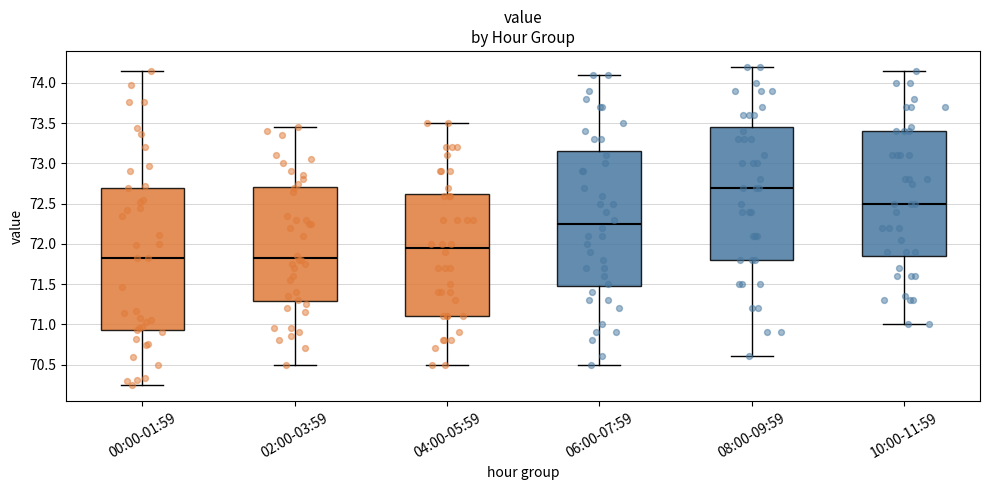

Reading left to right, read every box against the y-axis: the position of its median line, the range the box covers, and the ends of its whiskers. The values are not printed on the chart, so give them approximately, as read against the axis.

00:00-01:59: median 71.85, box 70.95 to 72.70, whiskers 70.25 to 74.15
02:00-03:59: median 71.85, box 71.30 to 72.70, whiskers 70.50 to 73.45
04:00-05:59: median 71.95, box 71.10 to 72.65, whiskers 70.50 to 73.50
06:00-07:59: median 72.25, box 71.50 to 73.15, whiskers 70.50 to 74.10
08:00-09:59: median 72.70, box 71.80 to 73.45, whiskers 70.60 to 74.20
10:00-11:59: median 72.50, box 71.85 to 73.40, whiskers 71.00 to 74.15